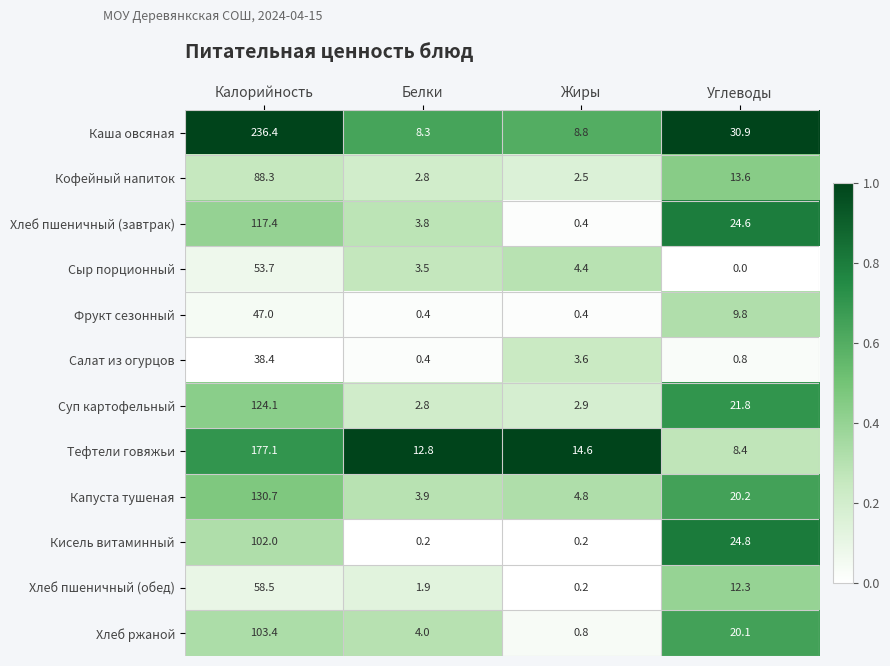

Which series has the largest total across all categories?

Каша овсяная